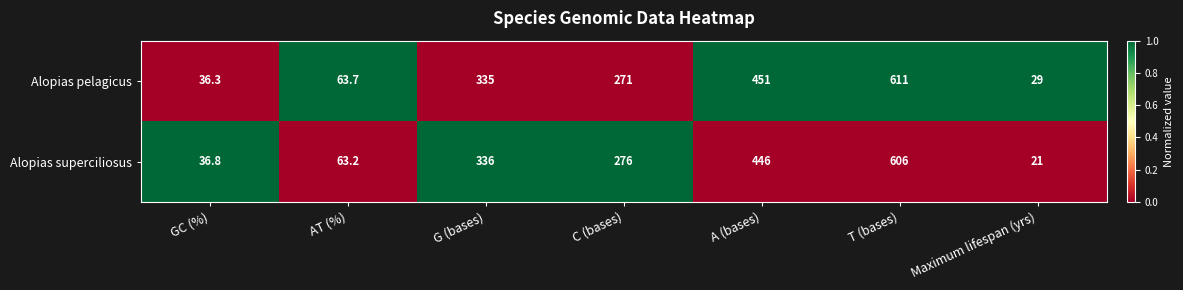

How many values in the Alopias superciliosus series are below 276?

3